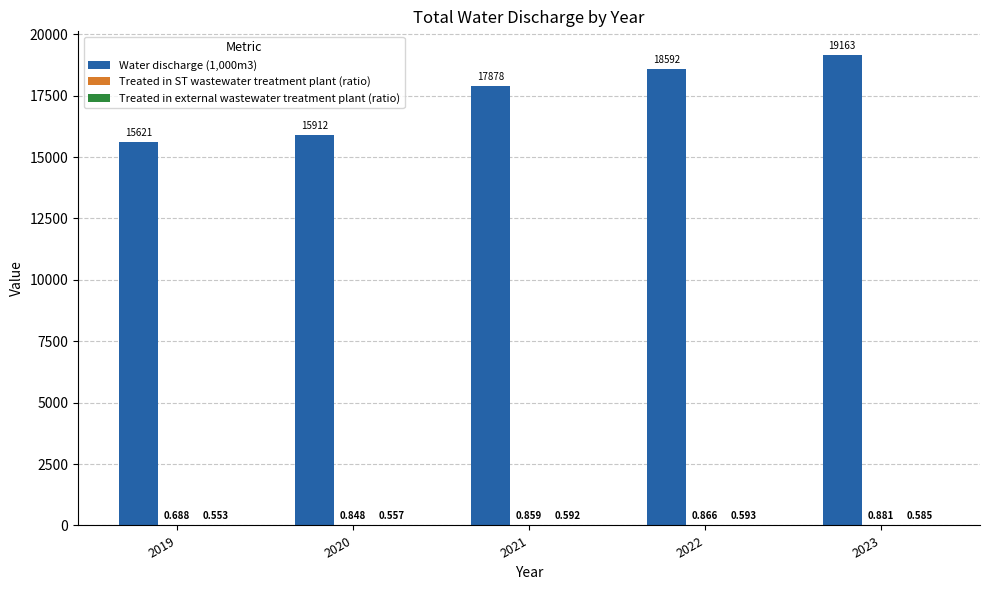

How many distinct data groups are displayed?

3